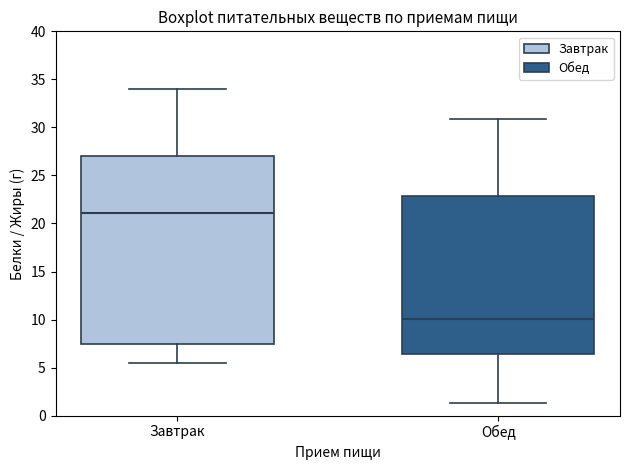

Which box is the tallest, from its lower edge to its upper edge?

Завтрак